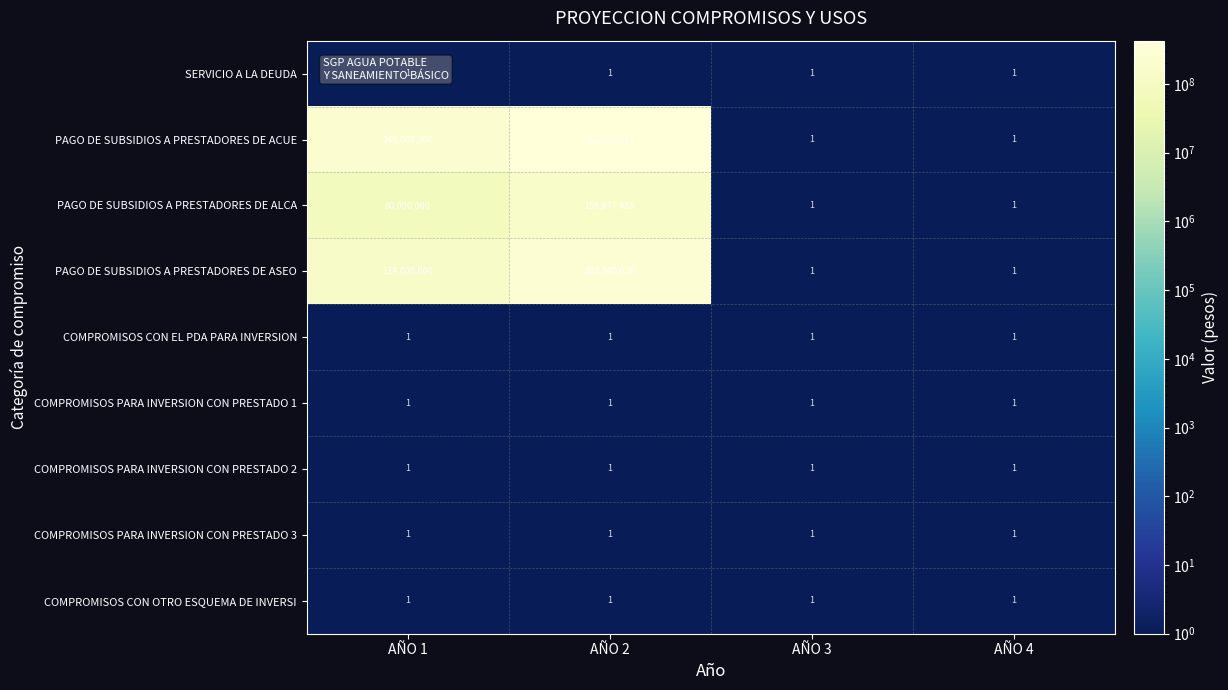

Which category has the highest value across all series?

AÑO 2